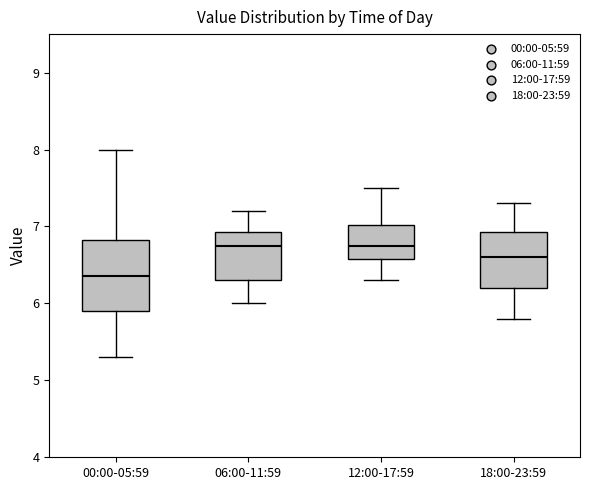

Reading left to right, read every box against the y-axis: the position of its median line, the range the box covers, and the ends of its whiskers. The values are not printed on the chart, so give them approximately, as read against the axis.

00:00-05:59: median 6.4, box 5.9 to 6.8, whiskers 5.3 to 8.0
06:00-11:59: median 6.8, box 6.3 to 6.9, whiskers 6.0 to 7.2
12:00-17:59: median 6.8, box 6.6 to 7.0, whiskers 6.3 to 7.5
18:00-23:59: median 6.6, box 6.2 to 6.9, whiskers 5.8 to 7.3